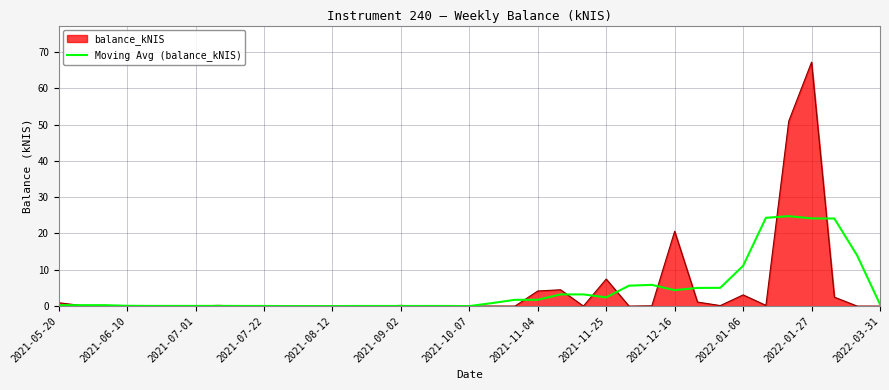

Which series has the widest spread of values?

balance_kNIS